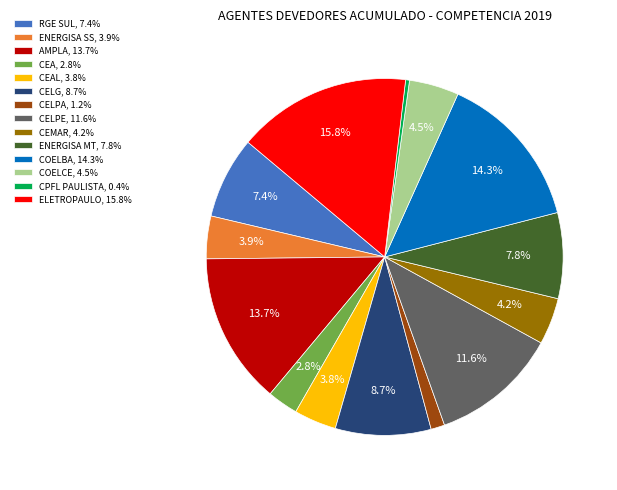

What percentage do CEAL, 3.8% and CEA, 2.8% together represent?

6.6%